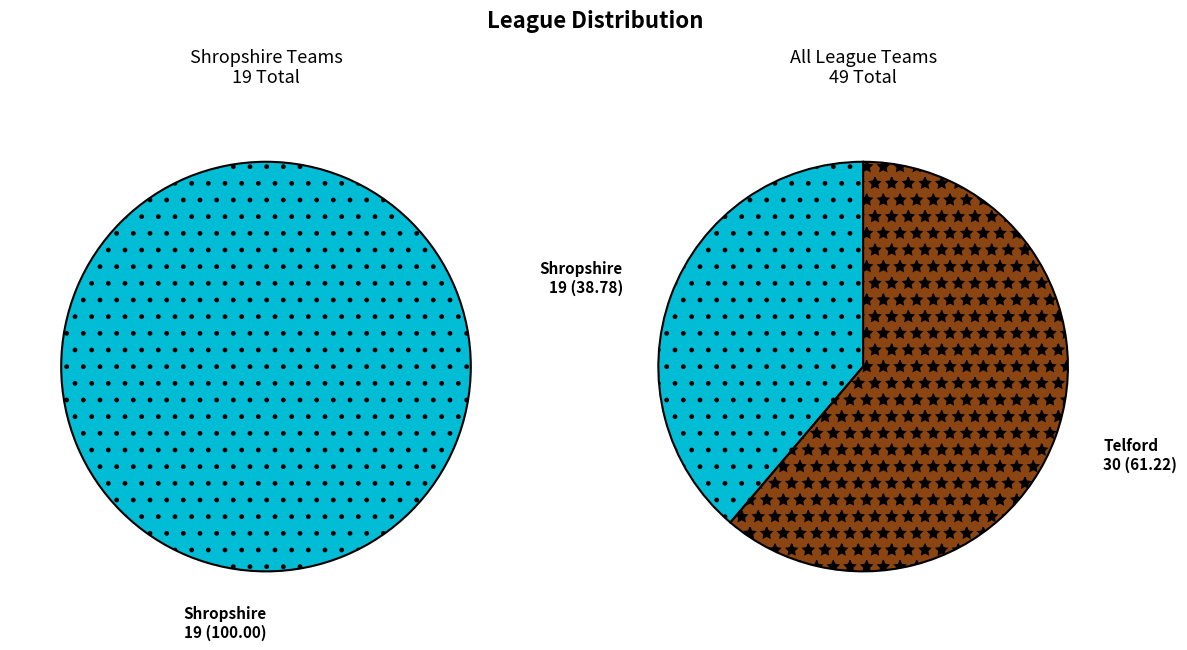

What is the smallest slice in the pie chart?

Shropshire